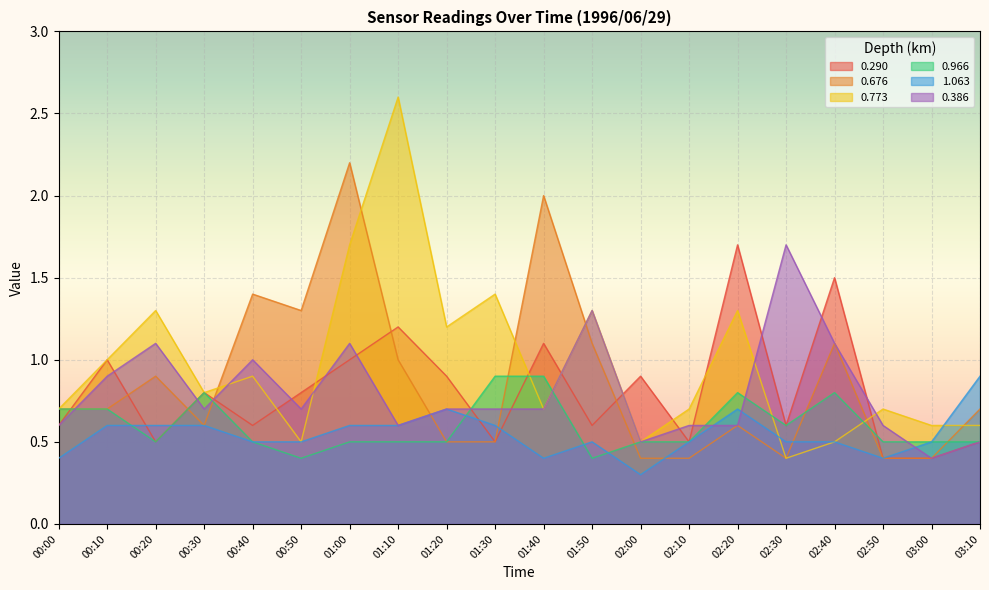

Which series ends up on top after the final intersection of 0.290 and 0.386?

0.386